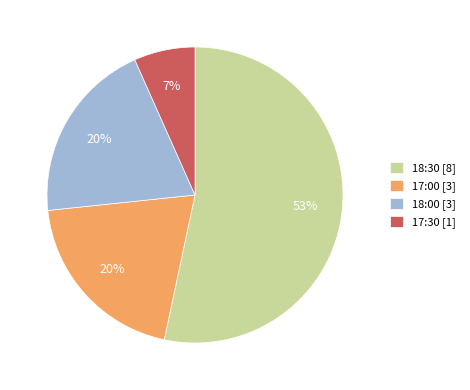

What percentage is the 17:30 slice, to the nearest percent?

7%